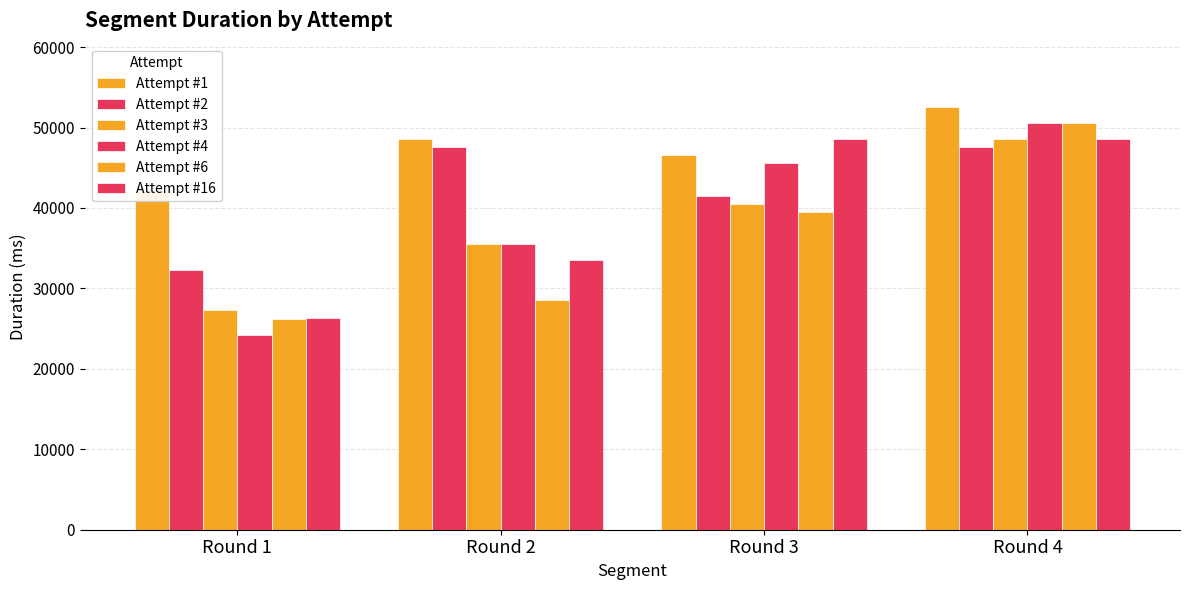

What is the approximate value of Attempt #4 at Round 4, to the nearest 100?

50500